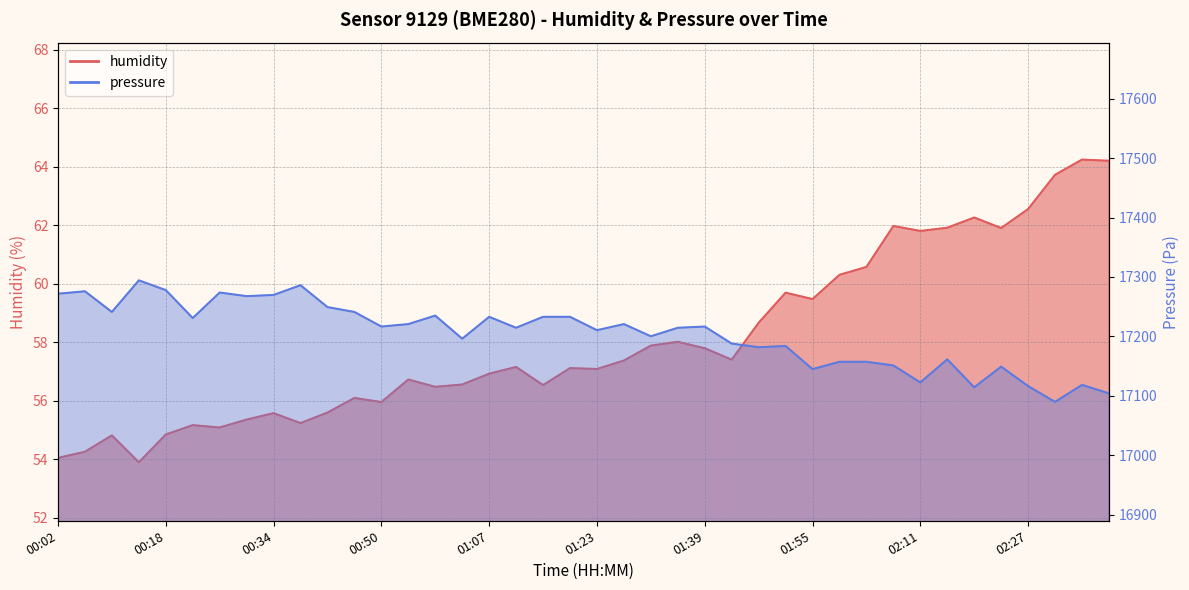

Which series has the widest spread of values?

pressure